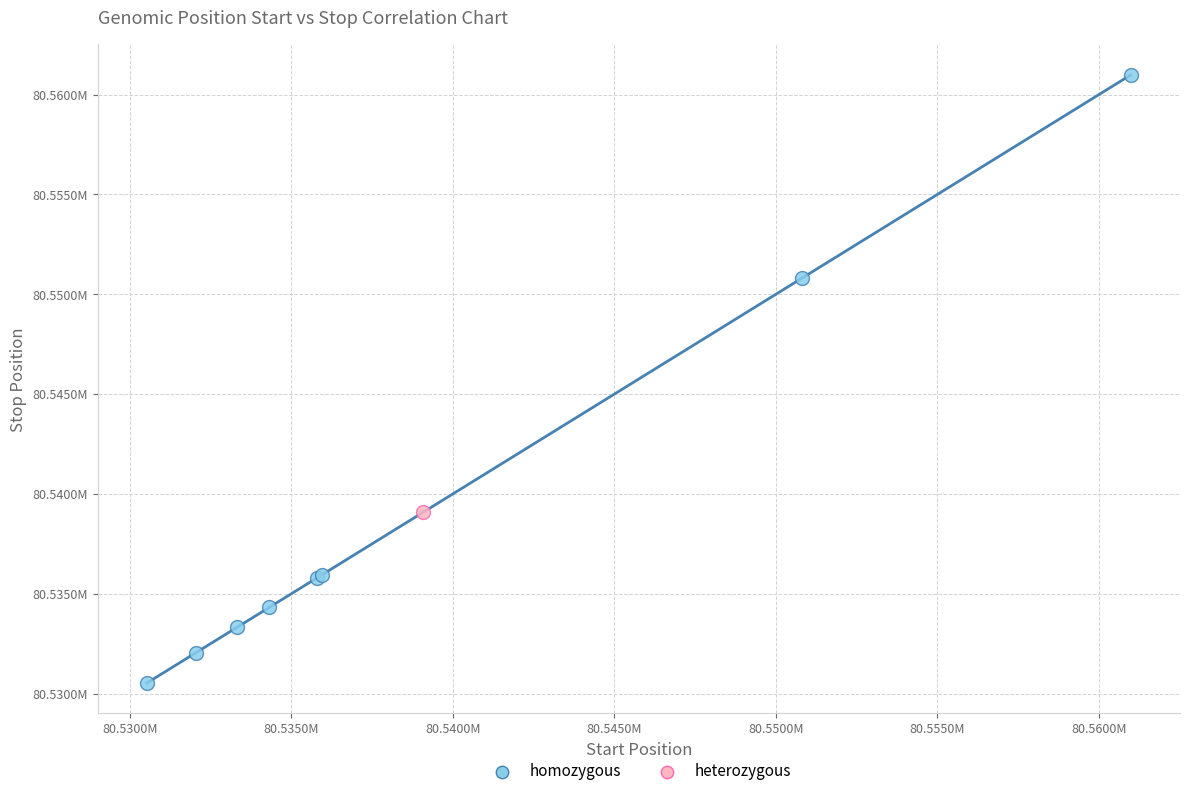

What are all the series names shown in the legend?

homozygous, heterozygous